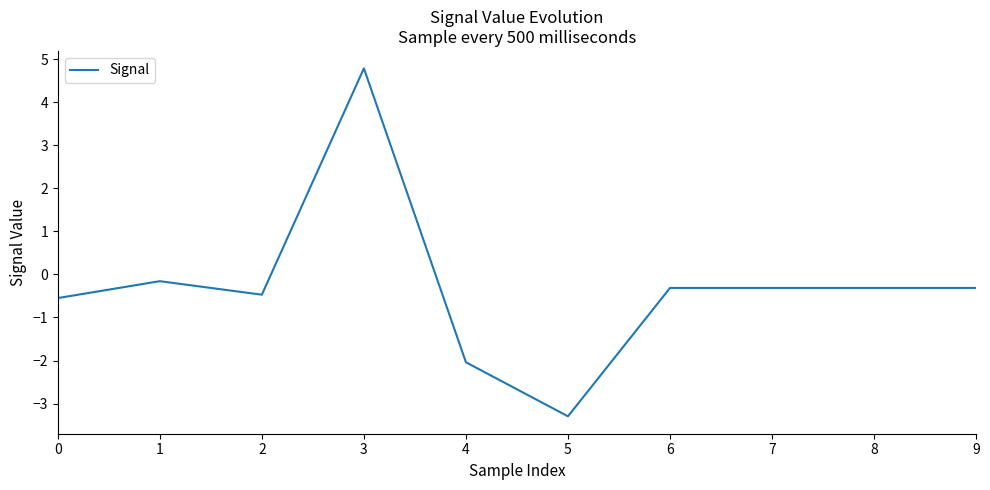

What is the difference between the maximum and minimum values?

8.1